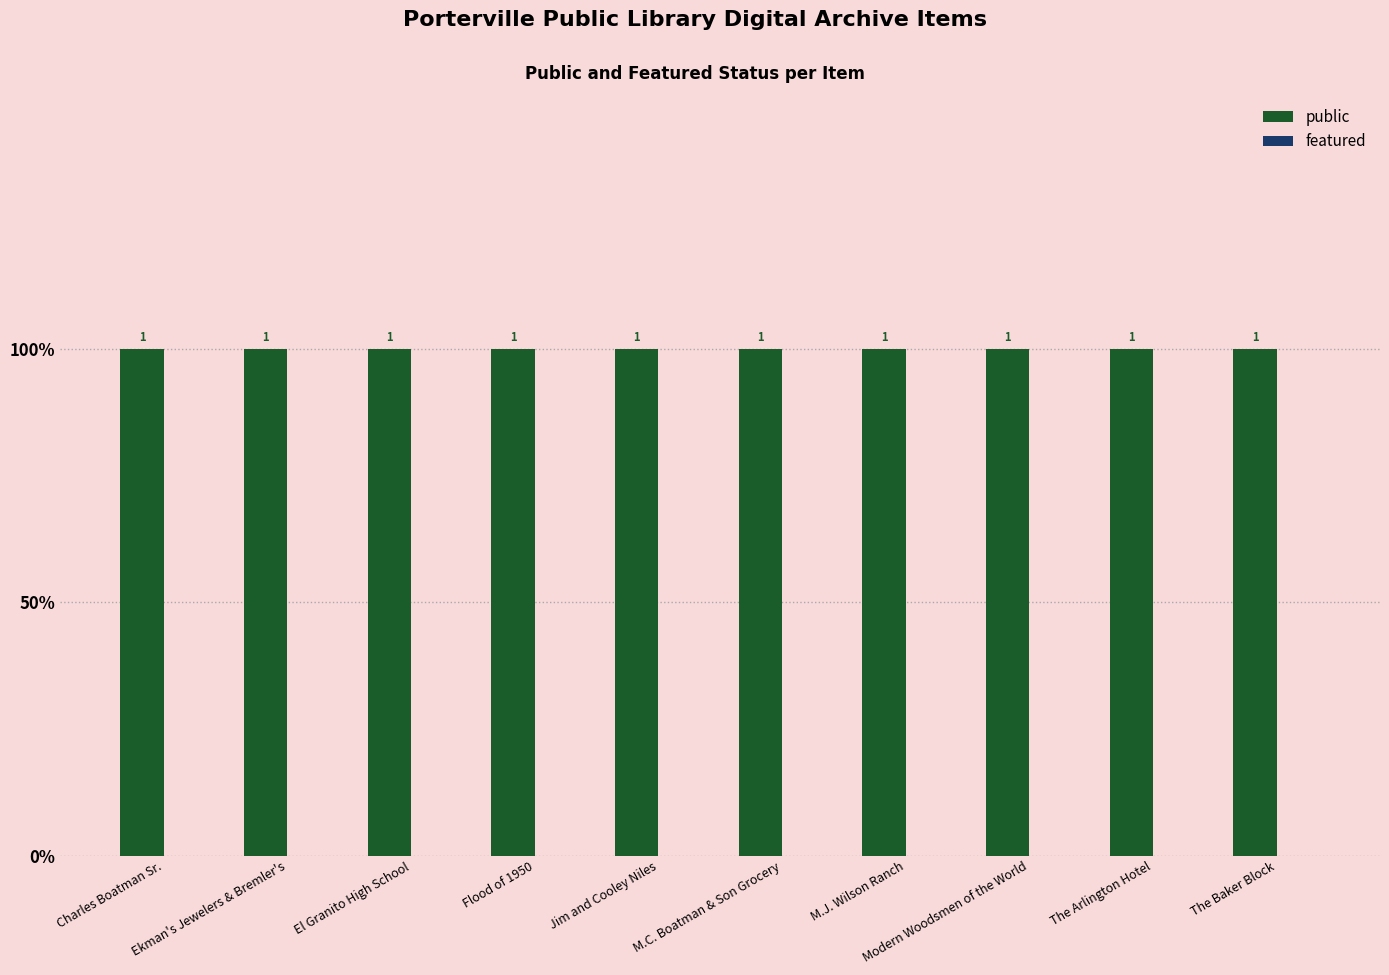

Is it true that featured equals 0 at El Granito High School?

True